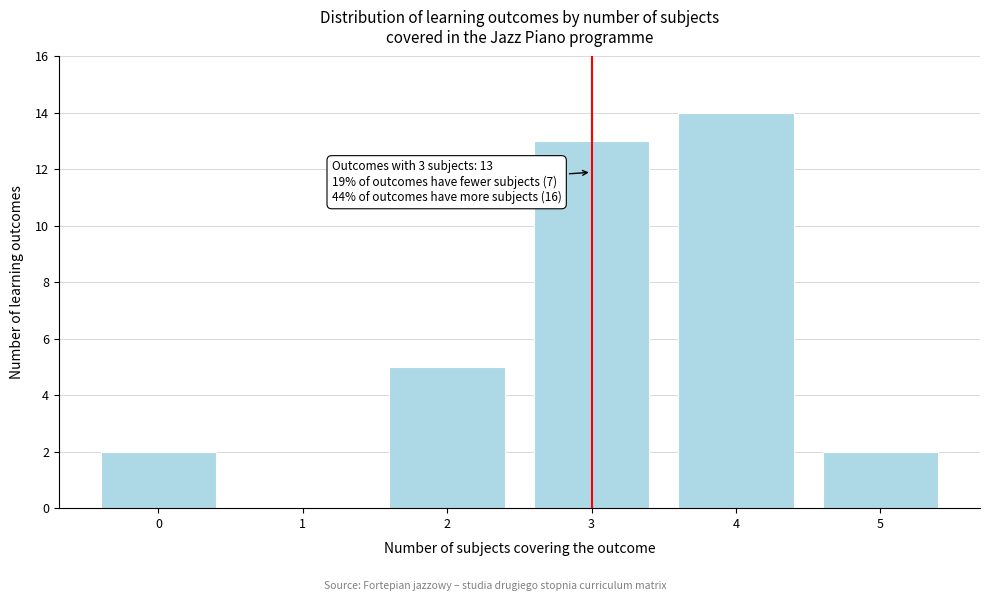

Over which range of the x-axis is the bar tallest?

3.5 to 4.5